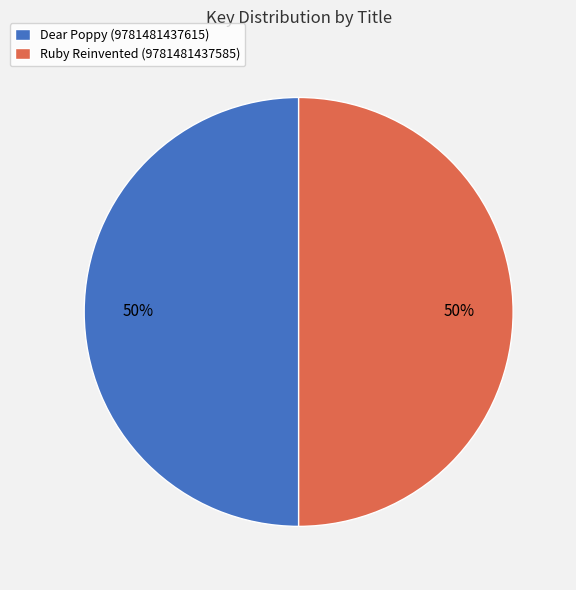

What is the ratio of the value at Dear Poppy (9781481437615) to the value at Ruby Reinvented (9781481437585)?

1.0